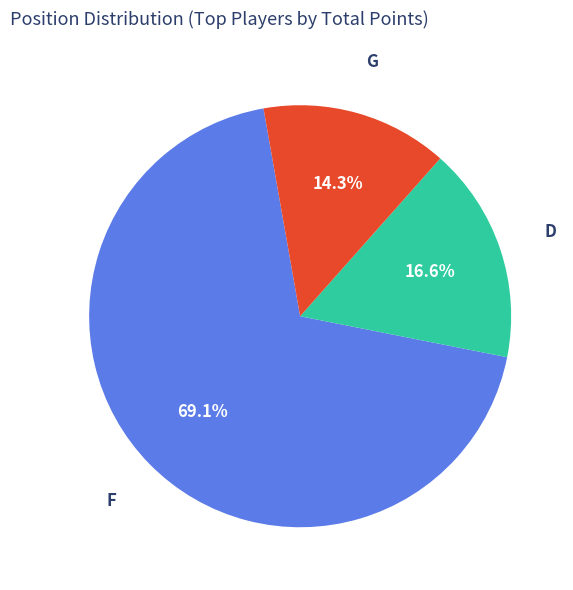

Count the number of slices in the pie.

3